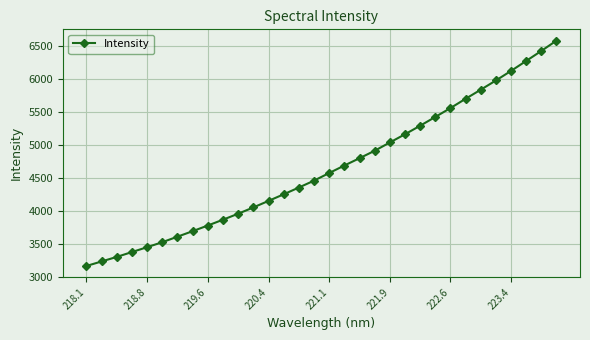

What is the sum of all values?

148764.5